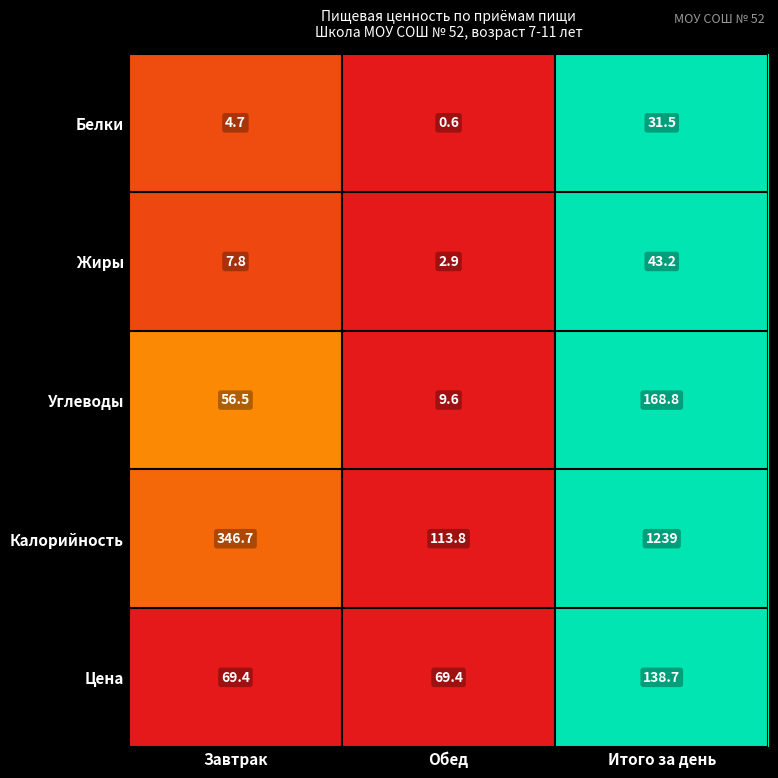

The Калорийность series shows 70.2 at Обед. True or false?

False